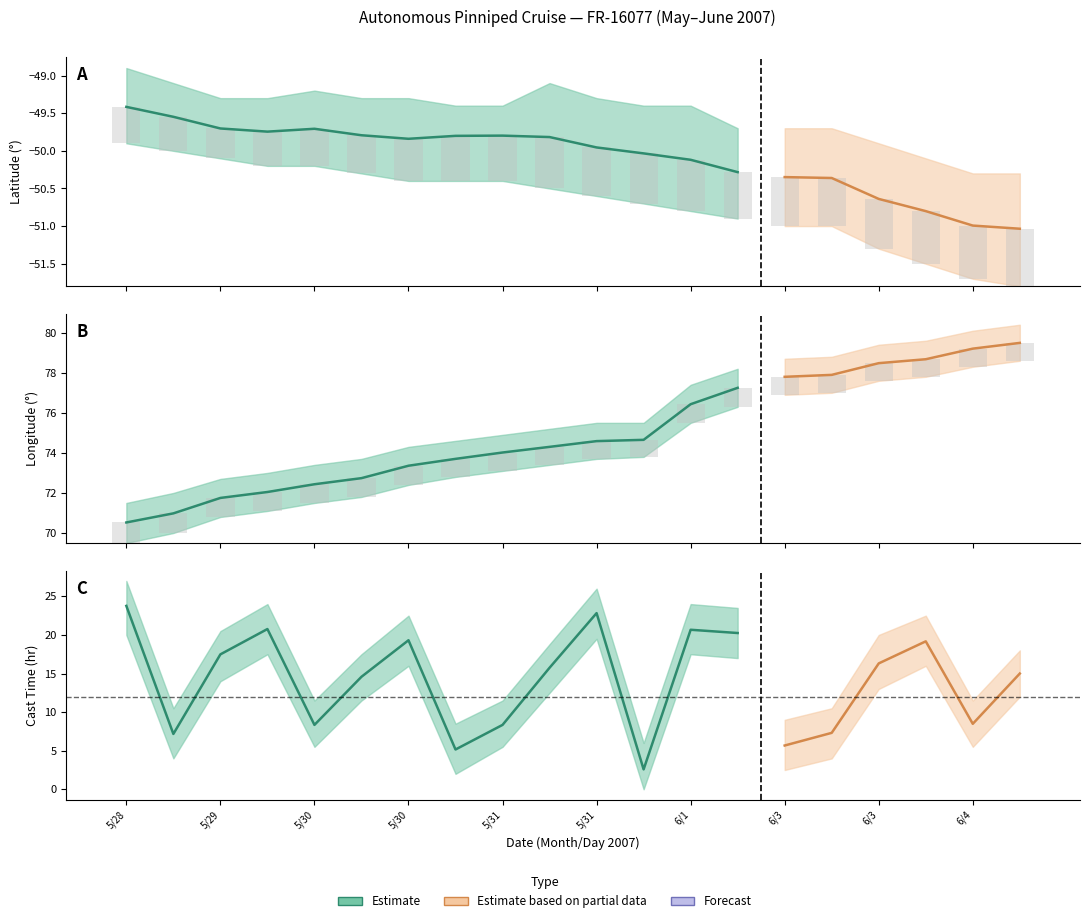

What is the label of the 8th bar from the right?

6/1